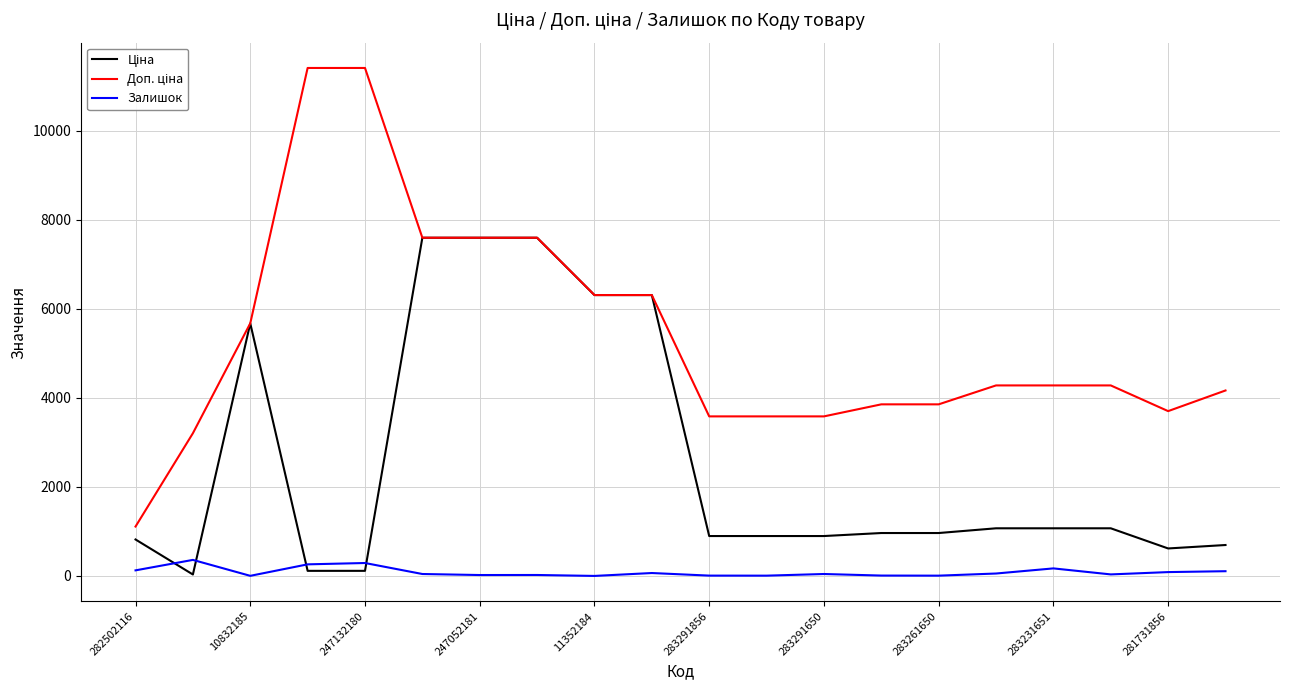

What is the maximum value shown in the chart?

11410.0